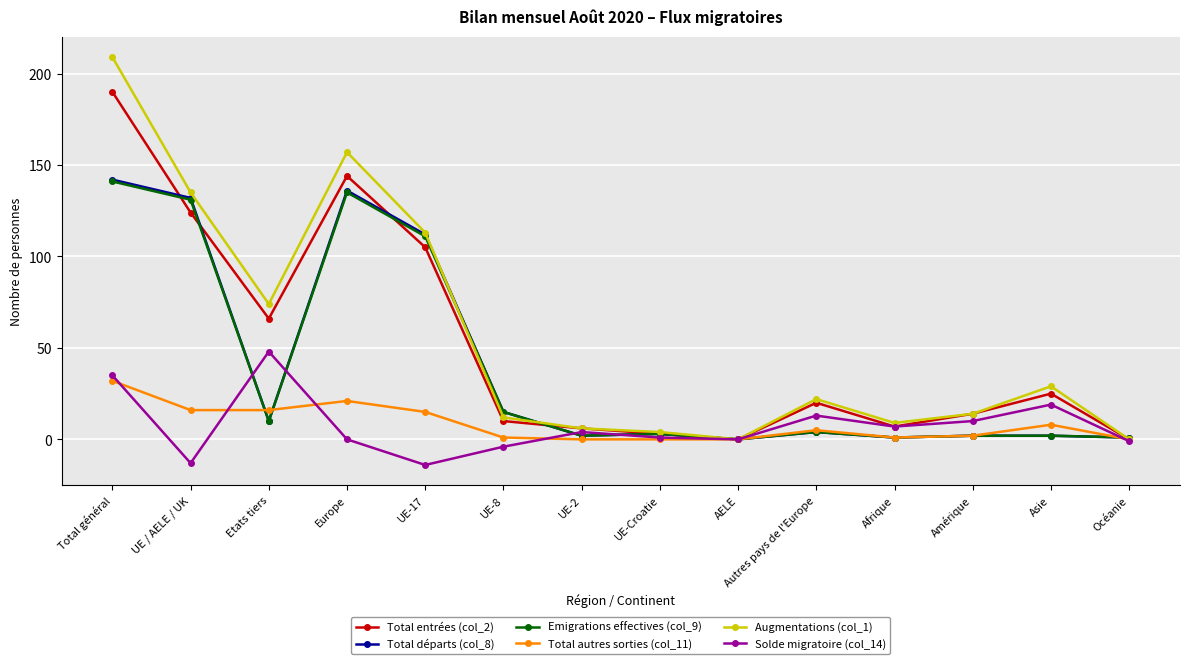

Which series has the widest spread of values?

Augmentations (col_1)